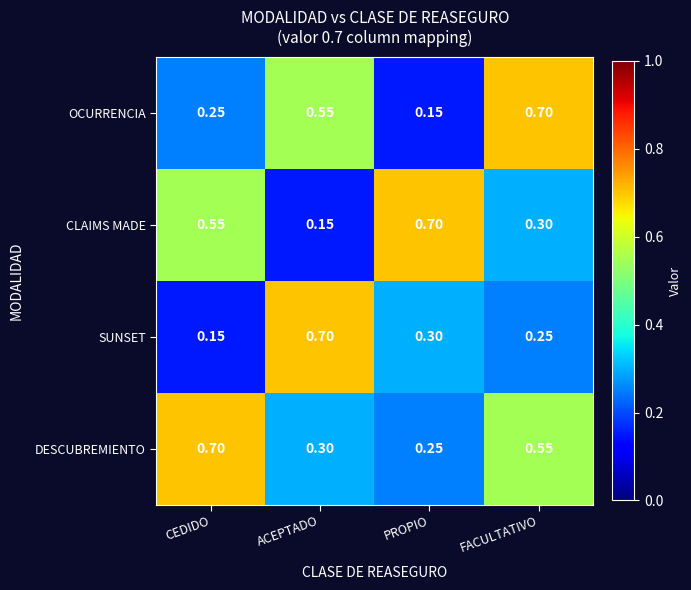

Rank the categories by OCURRENCIA value from highest to lowest.

FACULTATIVO, ACEPTADO, CEDIDO, PROPIO